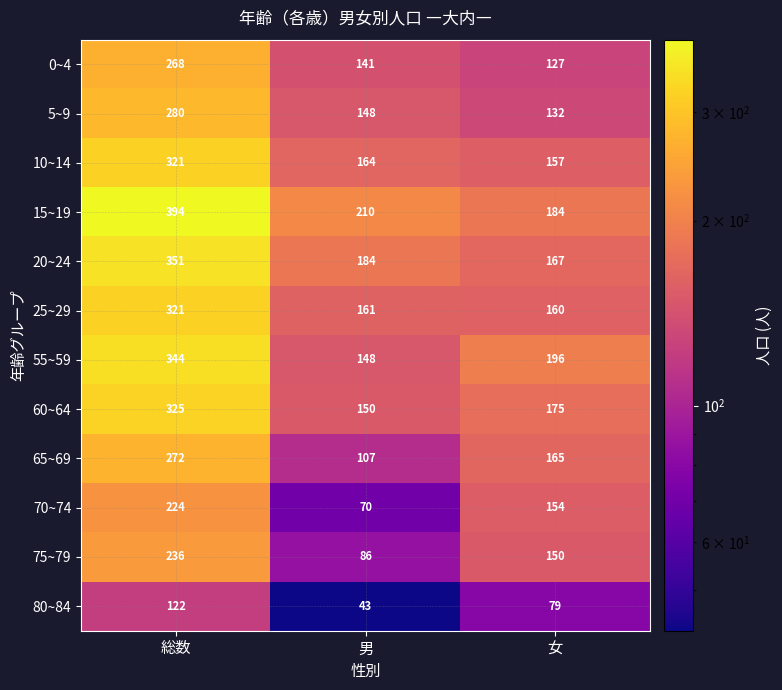

The 75~79 series shows 86 at 男. True or false?

True